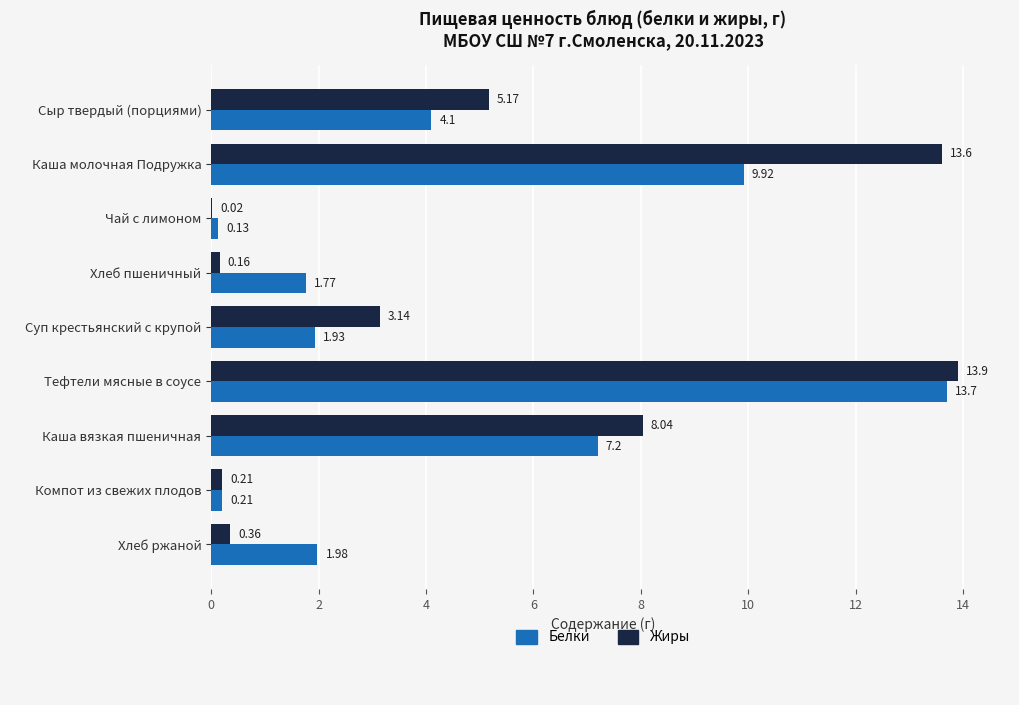

Is the value of Жиры at Сыр твердый (порциями) greater than the value of Белки at Чай с лимоном?

Yes